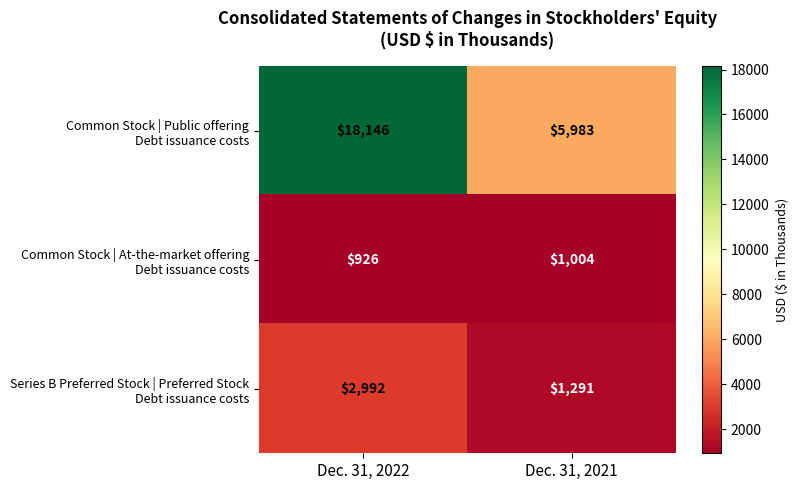

What is the spread (max minus min) of values at Dec. 31, 2021?

4979